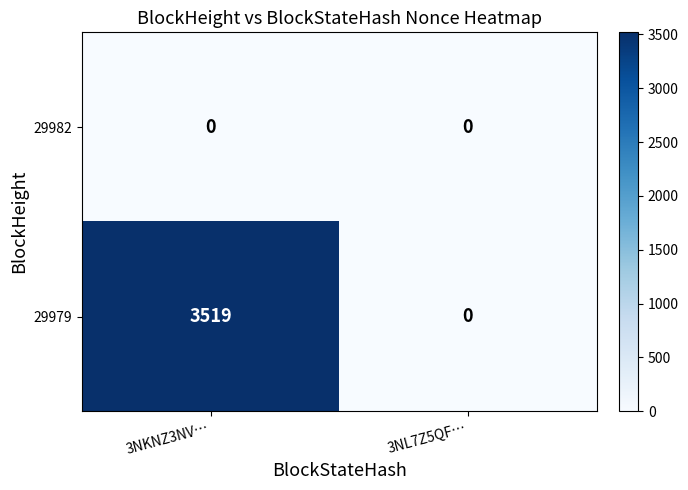

How many series are shown in this chart?

2